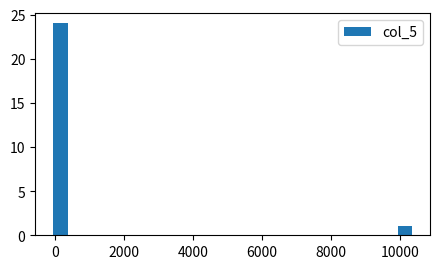

Around what value on the x-axis is the tallest bar? Give the approximate position of its centre, as read against the axis.

200